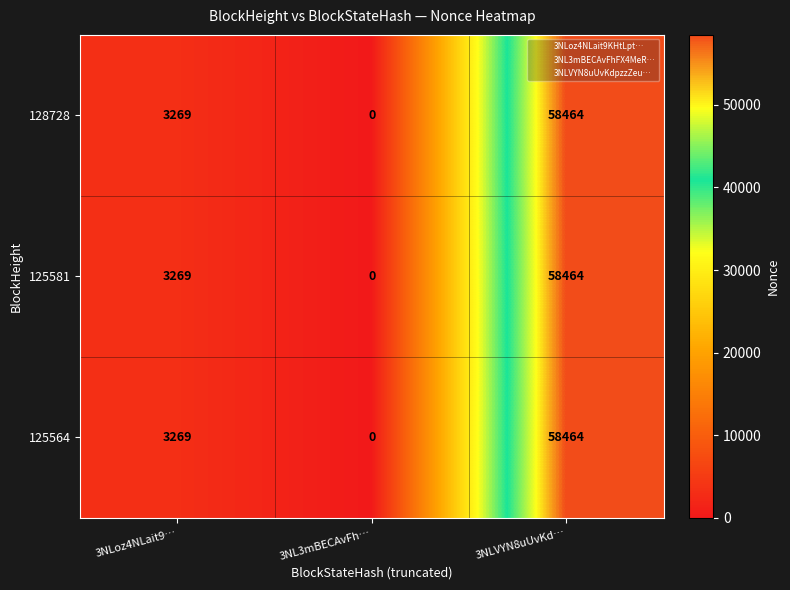

List the labels in order of 125564 value, smallest first.

3NL3mBECAvFh…, 3NLoz4NLait9…, 3NLVYN8uUvKd…